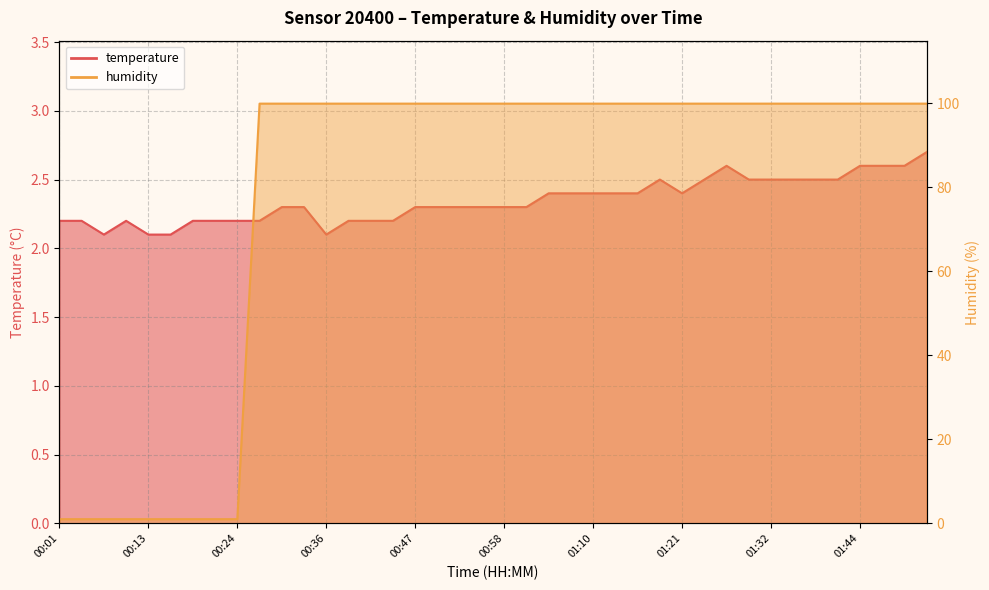

Reading left to right, what are all the values shown in this chart?

temperature: 2.2	2.2	2.1	2.2	2.1	2.1	2.2	2.2	2.2	2.2	2.3	2.3	2.1	2.2	2.2	2.2	2.3	2.3	2.3	2.3	2.3	2.3	2.4	2.4	2.4	2.4	2.4	2.5	2.4	2.5	2.6	2.5	2.5	2.5	2.5	2.5	2.6	2.6	2.6	2.7
humidity: 1.0	1.0	1.0	1.0	1.0	1.0	1.0	1.0	1.0	99.9	99.9	99.9	99.9	99.9	99.9	99.9	99.9	99.9	99.9	99.9	99.9	99.9	99.9	99.9	99.9	99.9	99.9	99.9	99.9	99.9	99.9	99.9	99.9	99.9	99.9	99.9	99.9	99.9	99.9	99.9